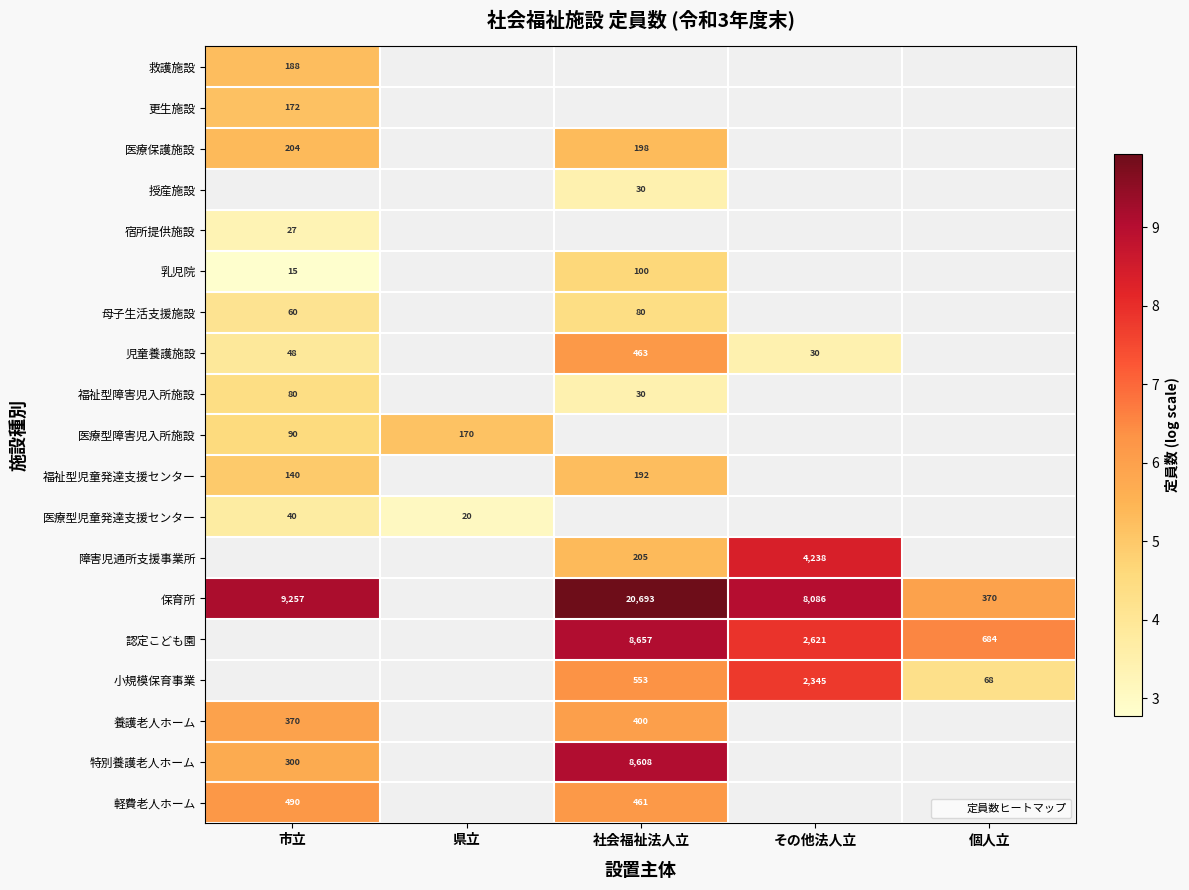

What is the greatest value displayed?

9.9